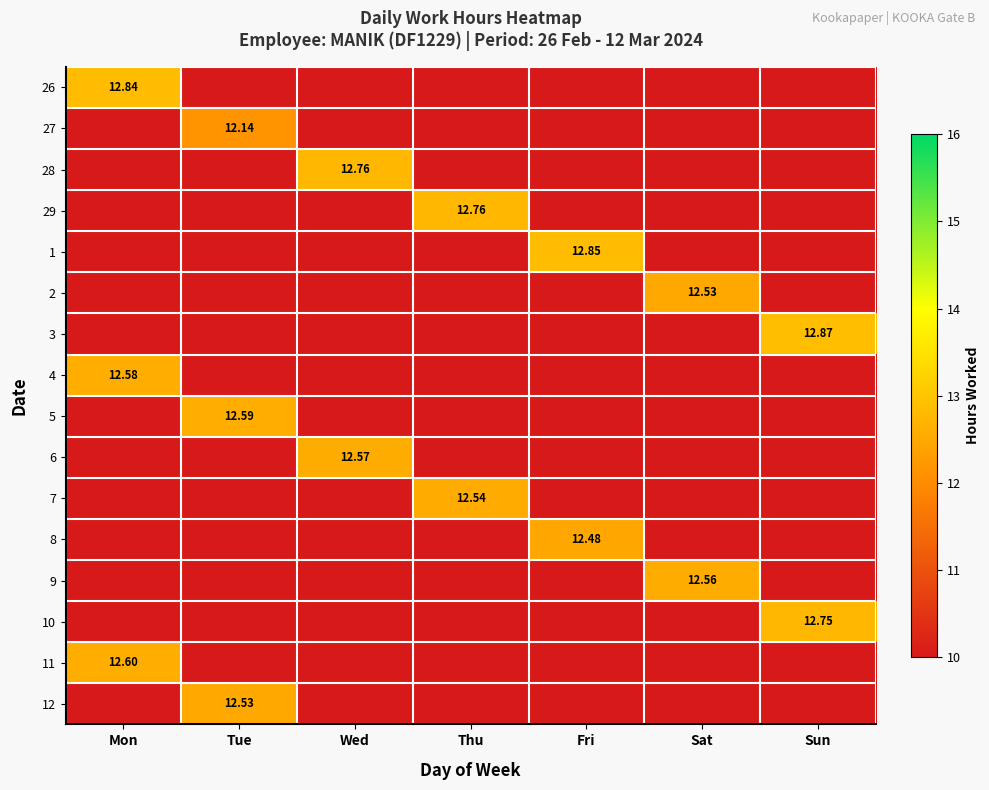

What is the difference between the maximum and minimum values in the 9 series?

2.6